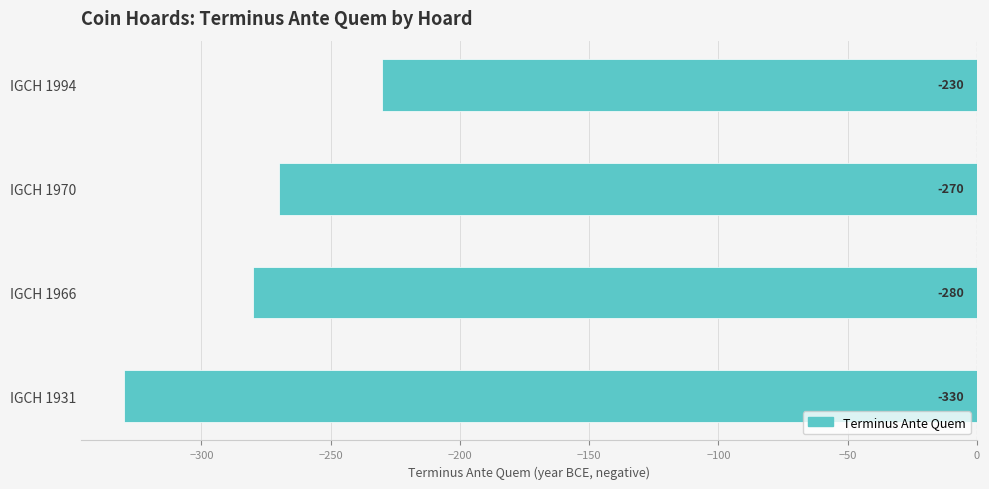

What is the sum of all values?

-1110